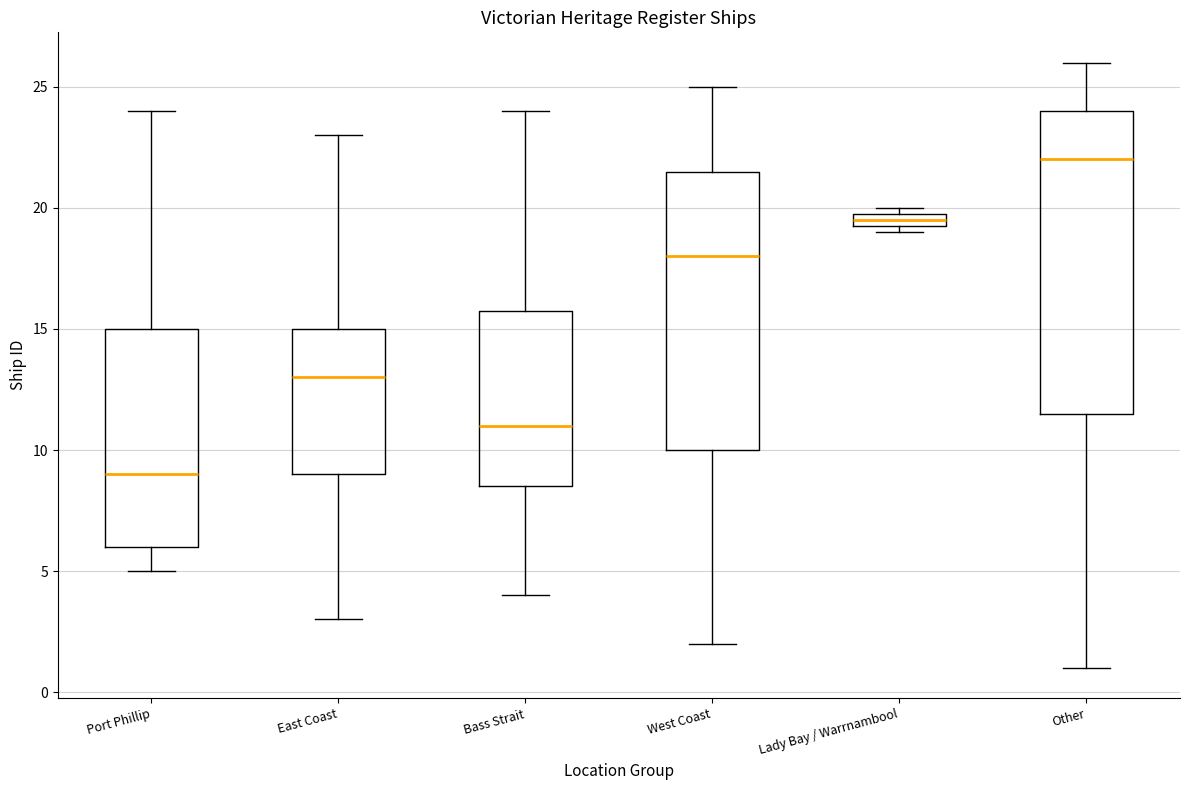

Where does the upper whisker of the box for Port Phillip end on the y-axis? The values are not printed on the chart, so give them approximately, as read against the axis.

24.0